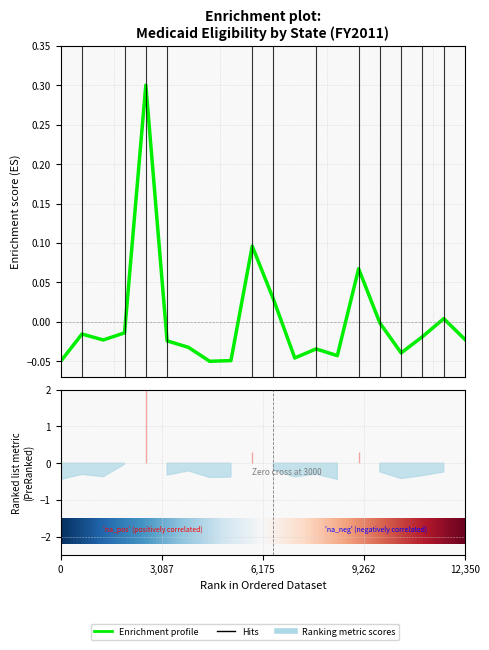

What is the minimum value shown in the chart?

-0.1